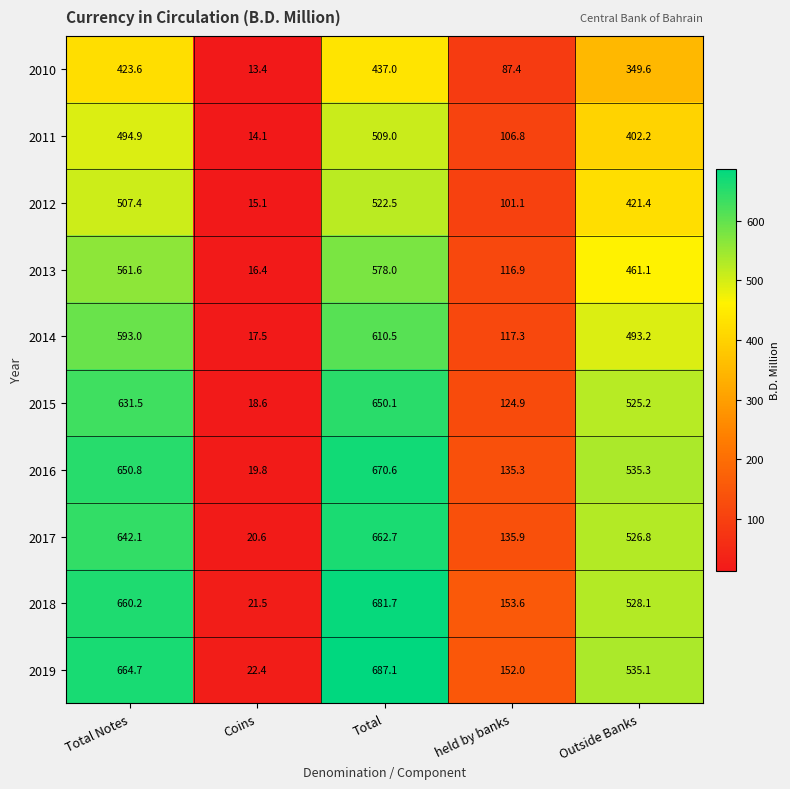

Is it true that 2010 equals 567.5 at Total Notes?

False